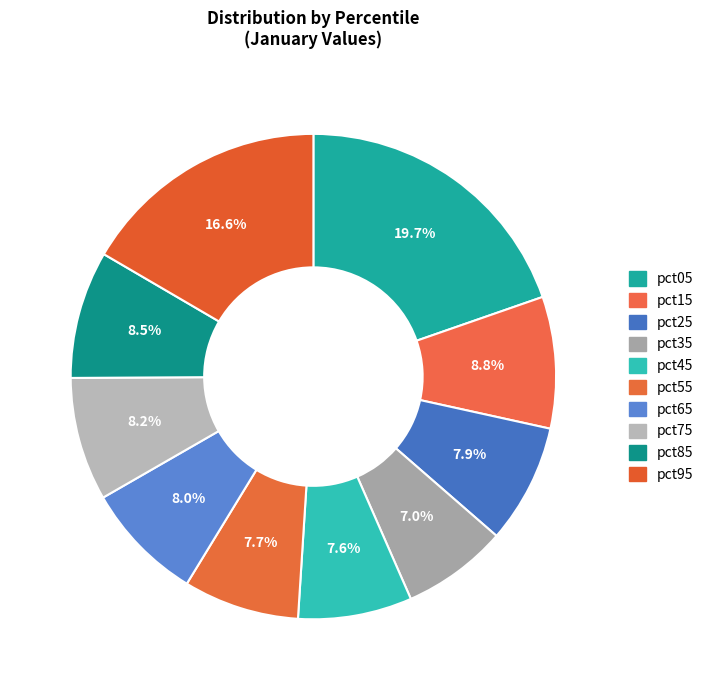

To the nearest percent, what percentage of the pie is pct95?

17%